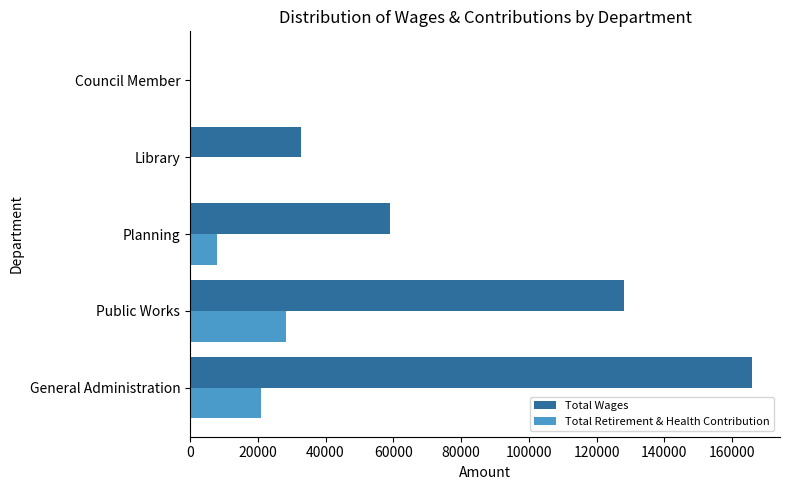

Where is Total Wages nearest to the value 82934?

Planning